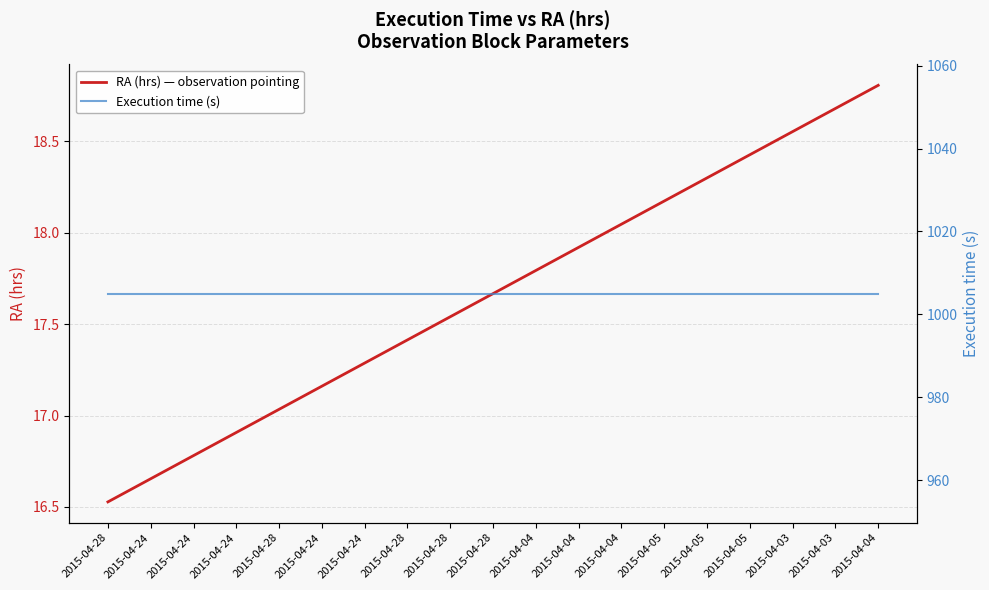

How many lines are shown in the chart?

2